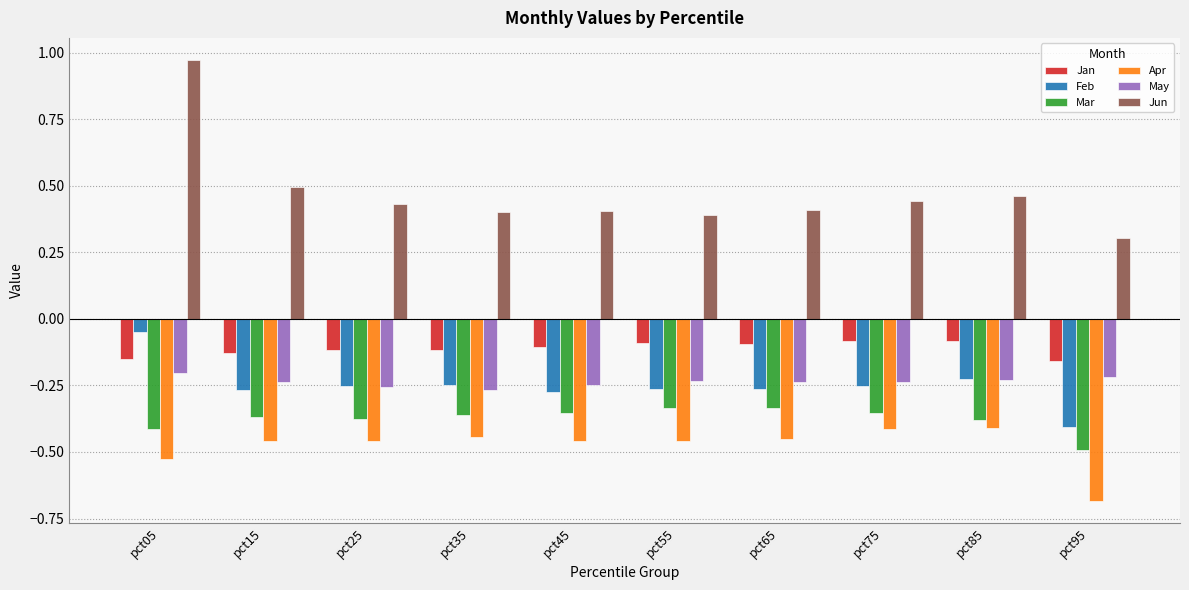

At how many categories does at least one series exceed 0?

10